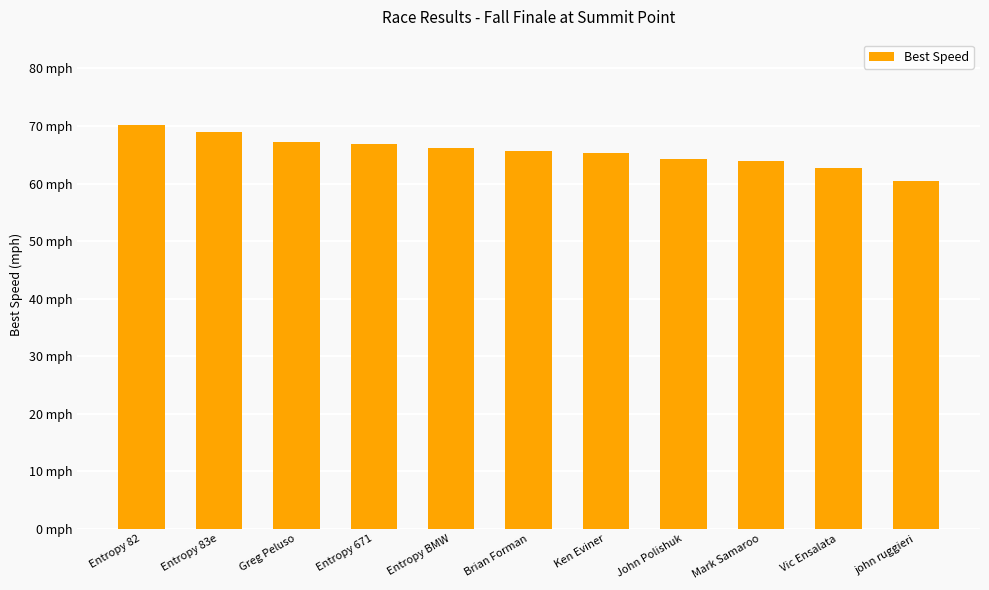

What is the difference between the values at Entropy 671 and Brian Forman?

1.2